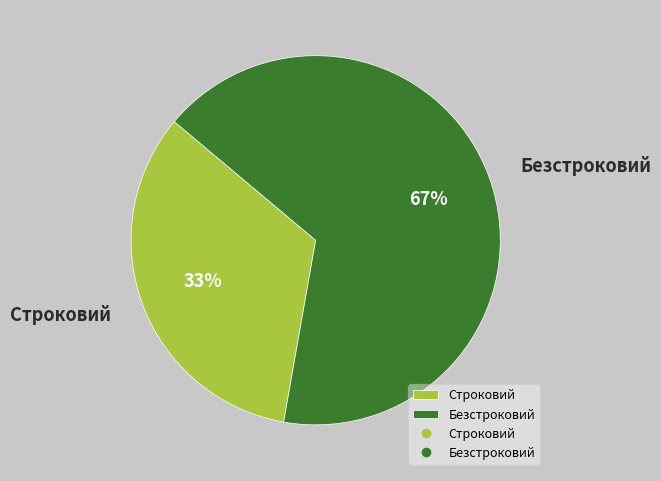

Which category accounts for the majority?

Безстроковий